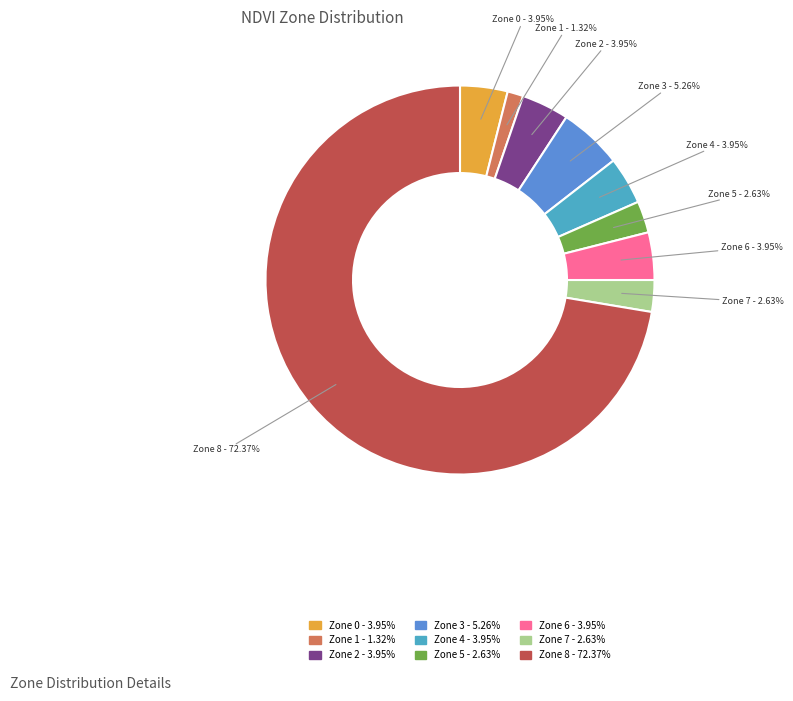

Between Zone 3 and Zone 7, which is larger?

Zone 3